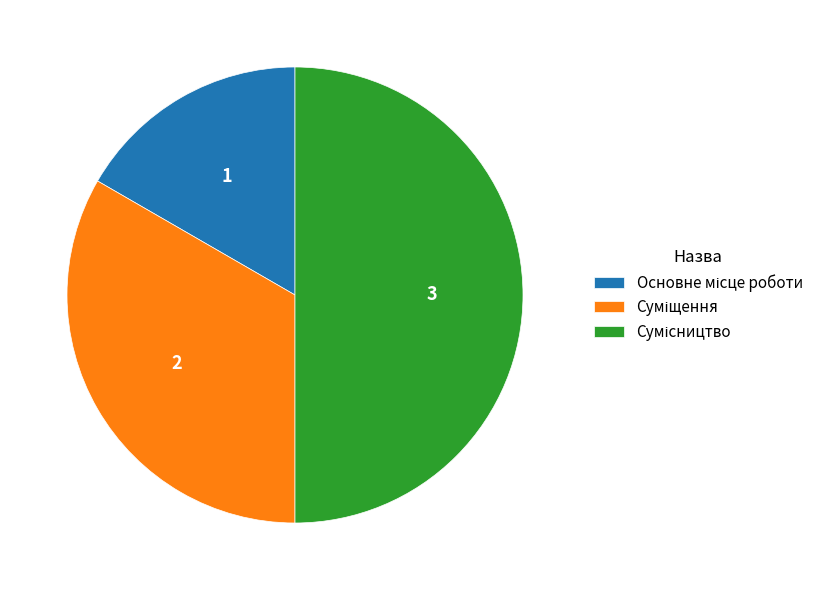

To the nearest percent, what is the combined percentage of Суміщення and Основне місце роботи?

50%